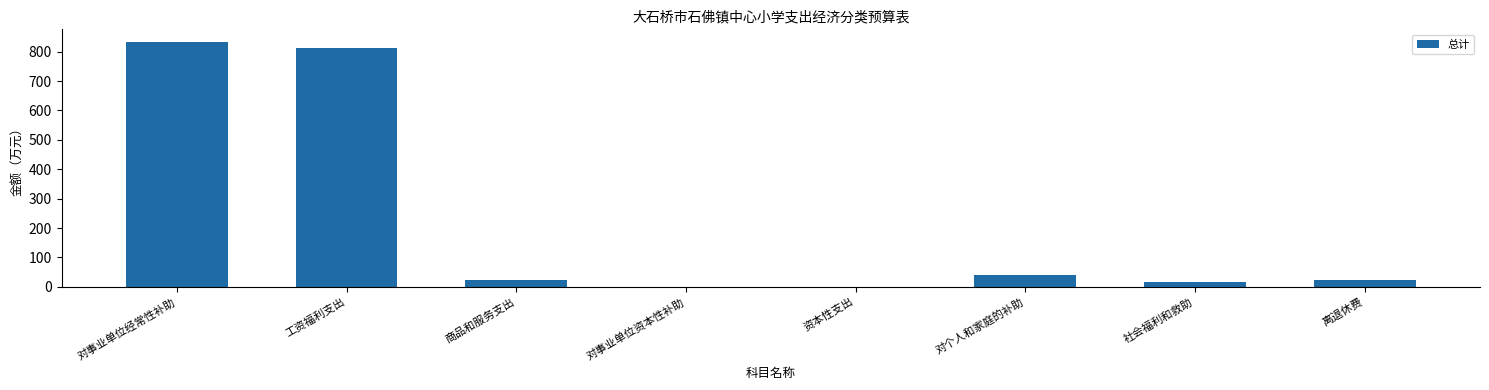

What is the approximate value at 对事业单位资本性补助?

0.5